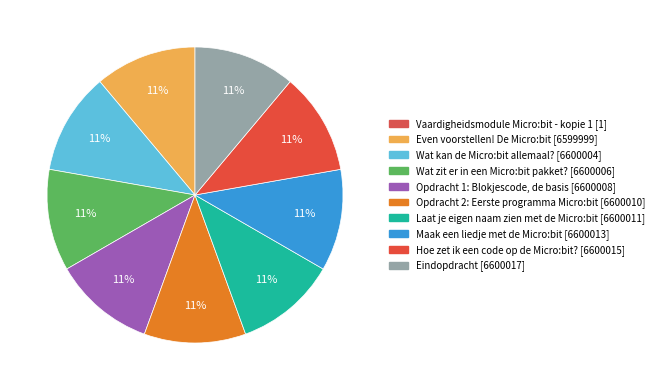

The Wat zit er in een Micro:bit pakket? slice represents 11% of the pie. True or false?

True